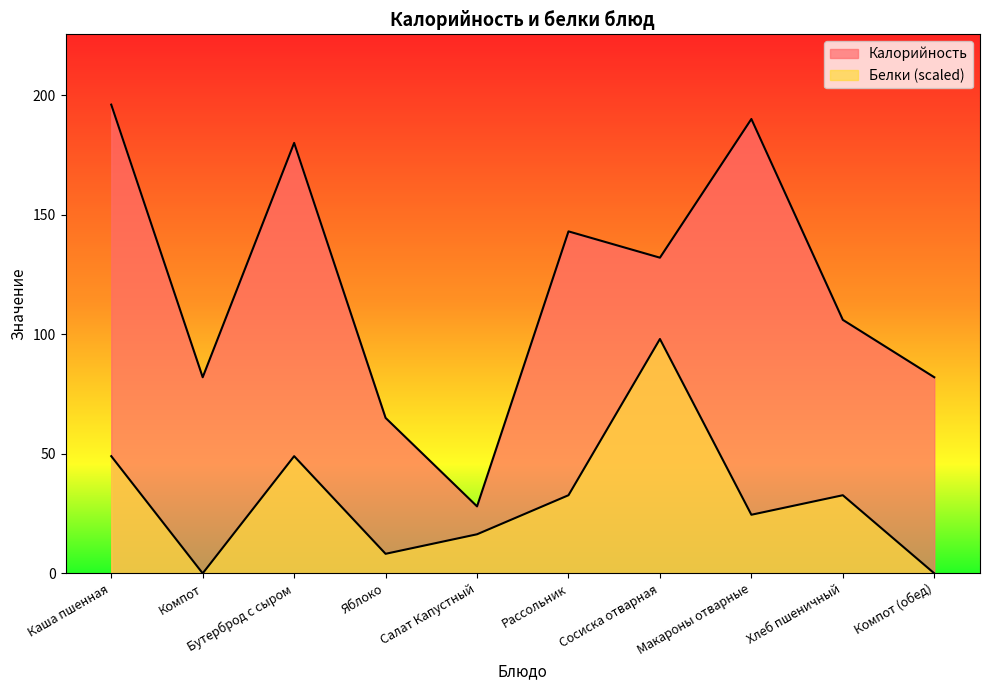

What is the spread (max minus min) of values at Компот?

82.0